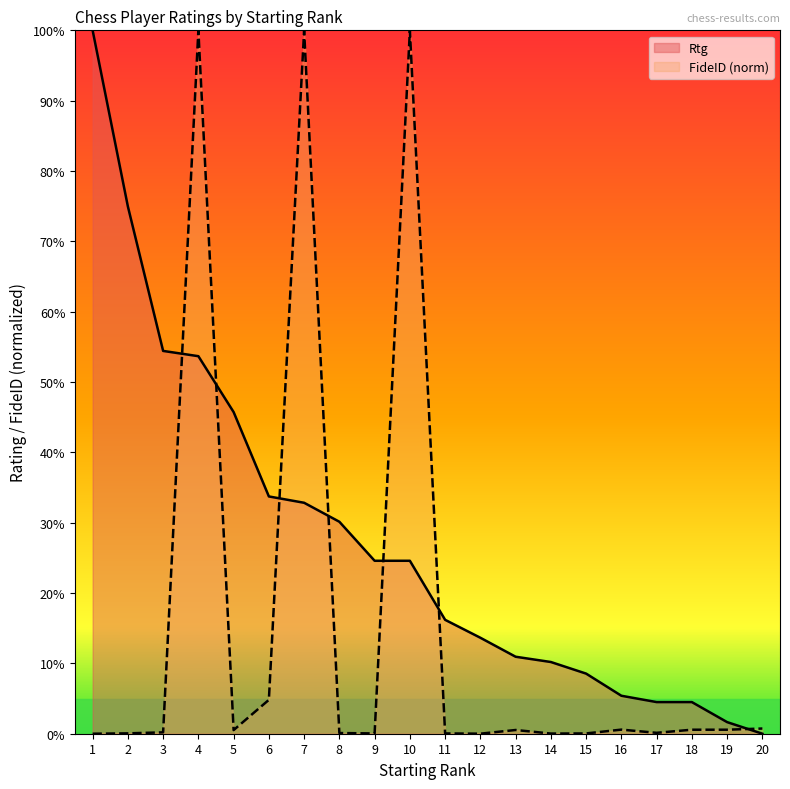

Rank the series by their maximum value, from highest to lowest.

Rtg, FideID